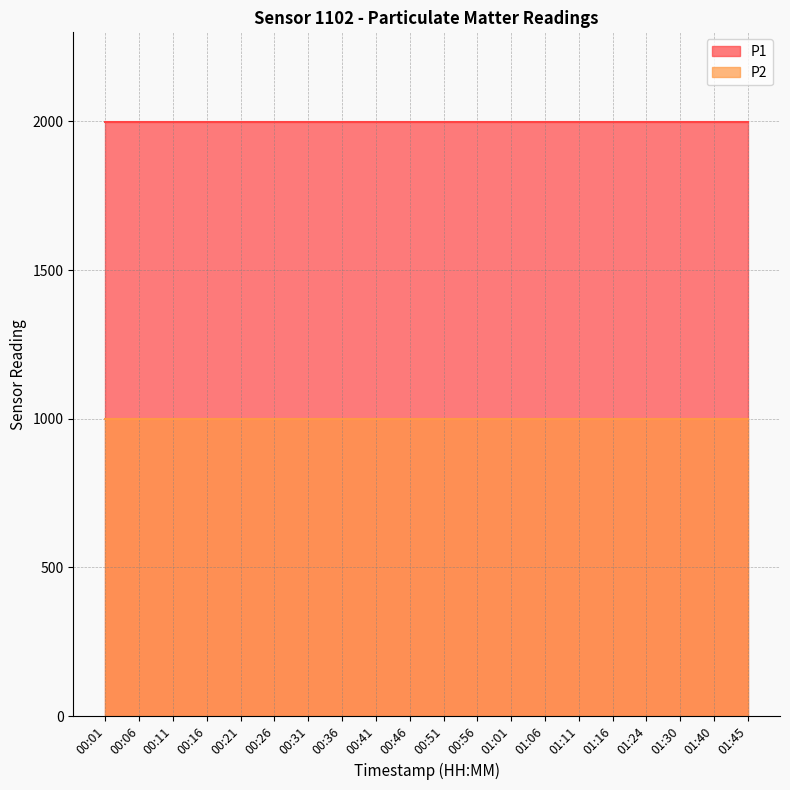

True or false: P1 has a value of 1999.9 at 01:11.

True